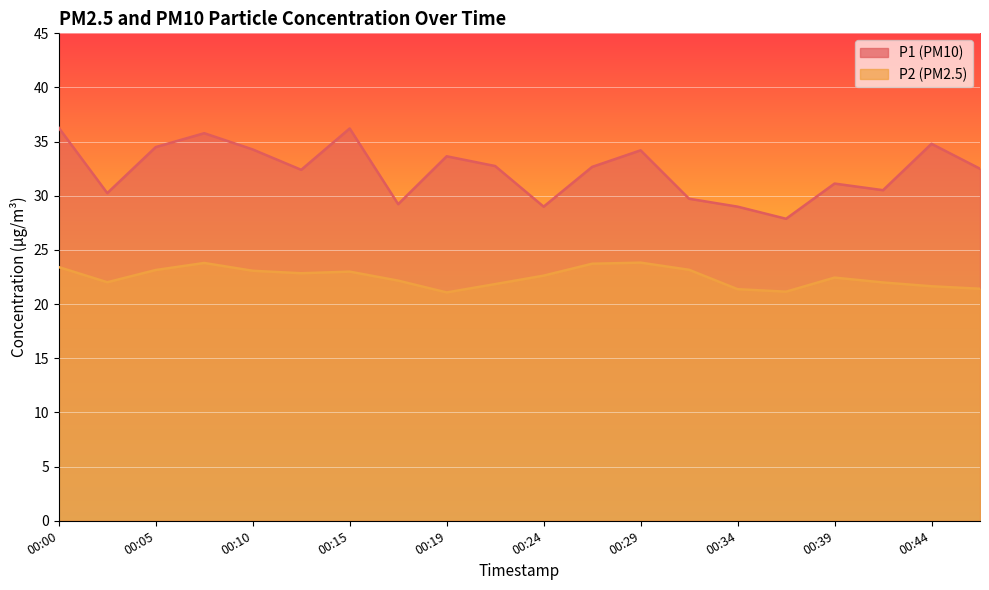

Rank the categories by P1 value from highest to lowest.

00:00, 00:15, 00:07, 00:44, 00:05, 00:10, 00:29, 00:19, 00:22, 00:27, 00:46, 00:12, 00:39, 00:41, 00:02, 00:32, 00:17, 00:24, 00:34, 00:37